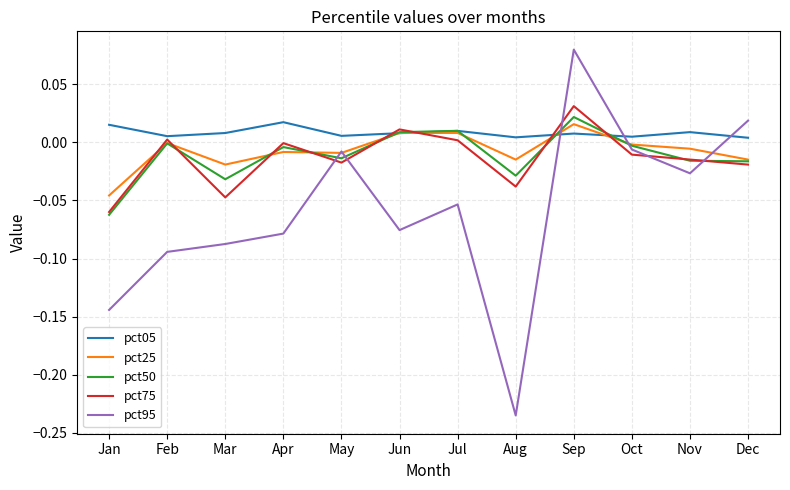

Which series has the largest total across all categories?

pct05